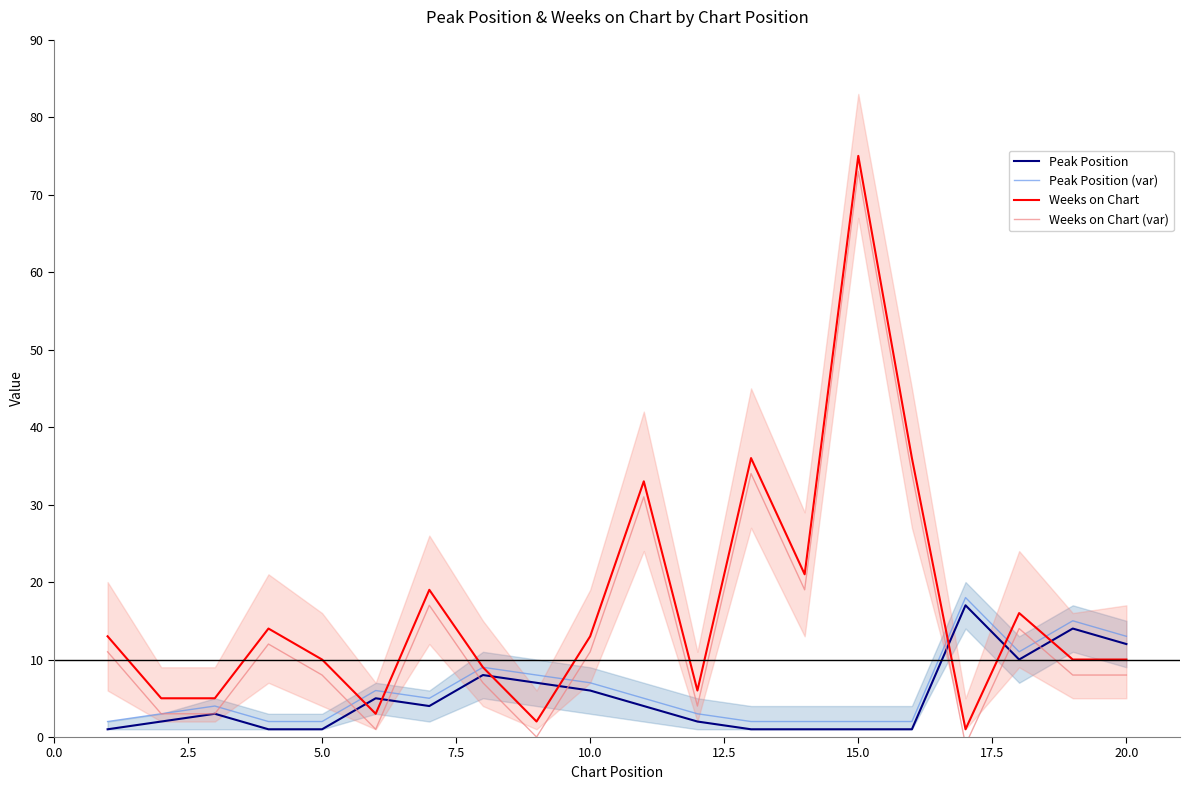

What is the highest value of the Peak Position series?

17